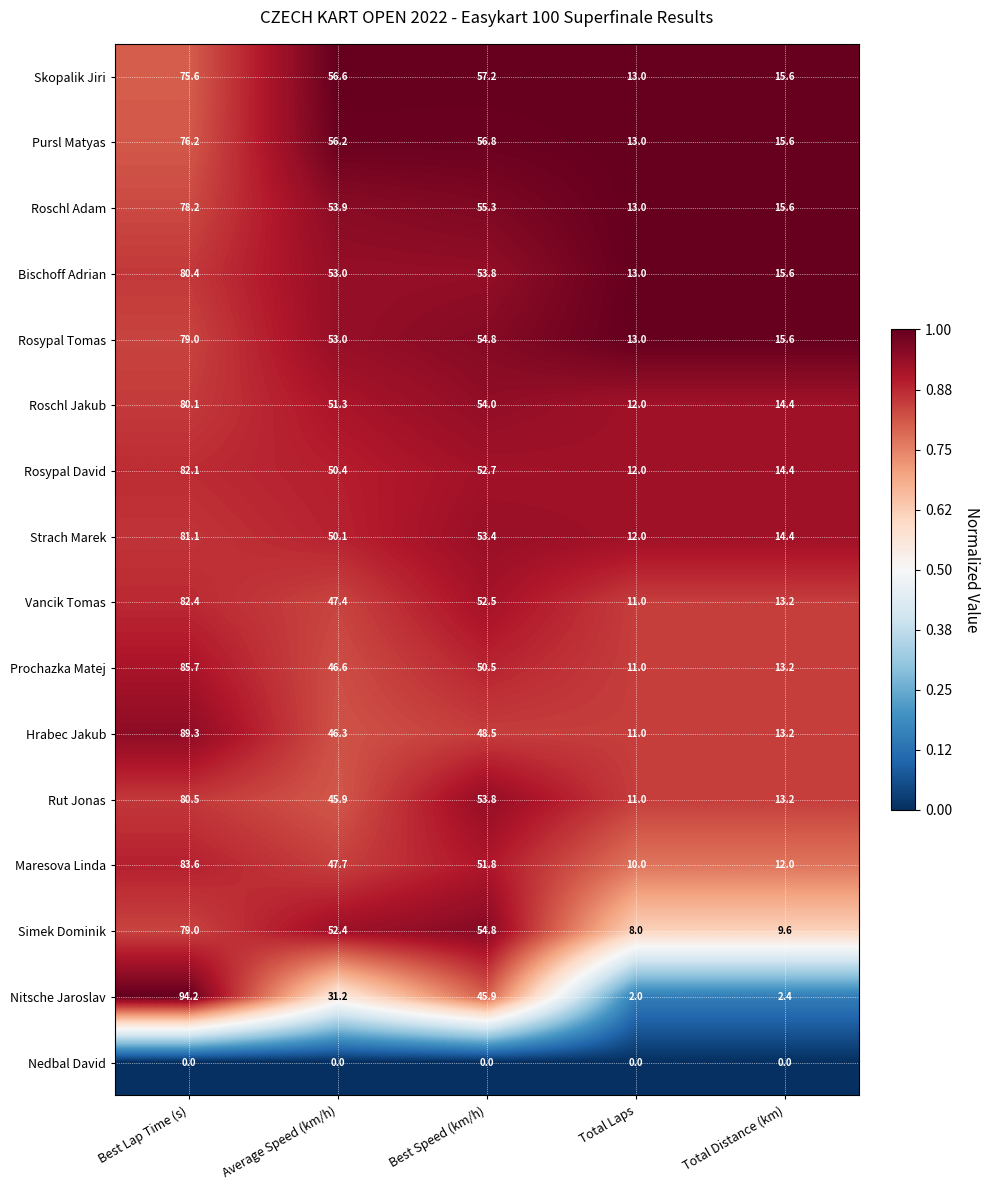

What is the sum of all Rosypal Tomas values?

215.4